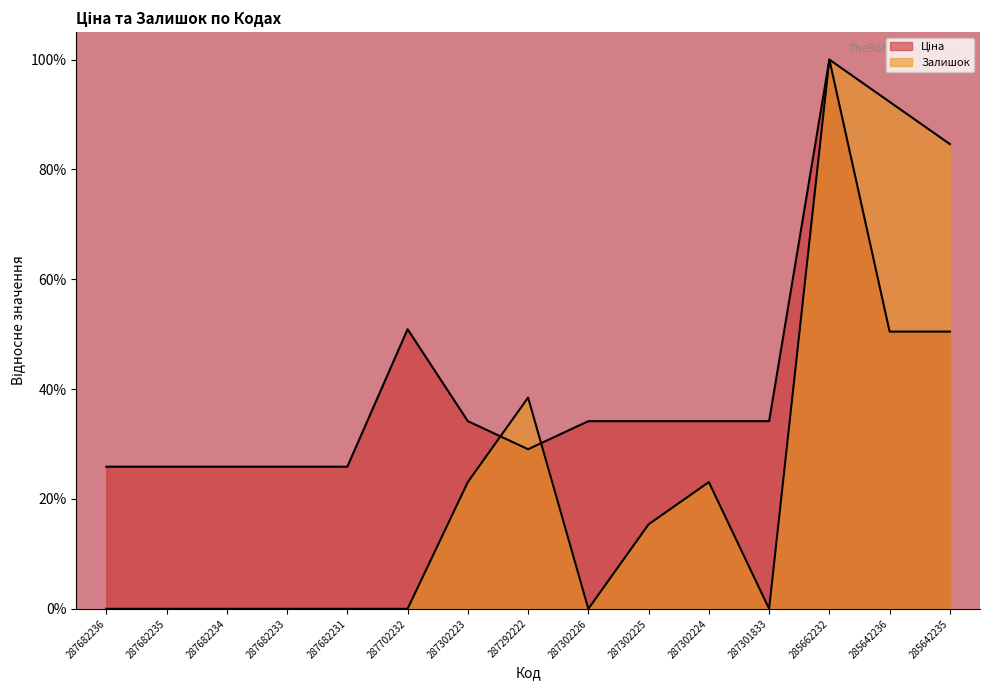

Which series has the widest spread of values?

Залишок